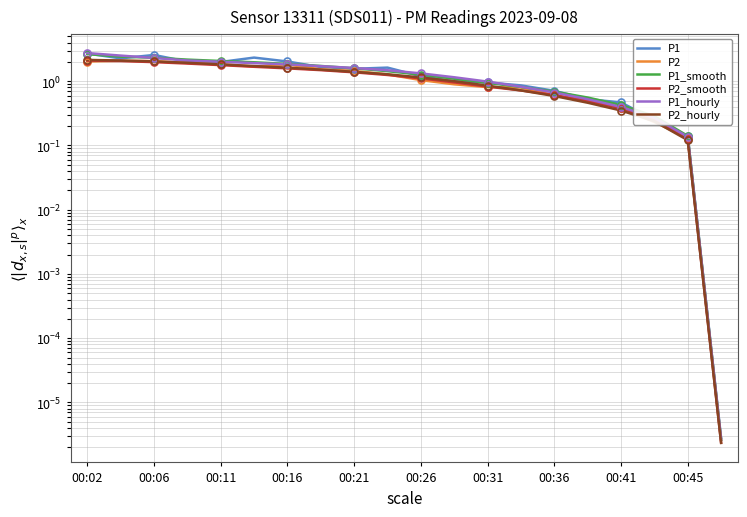

True or false: P1_hourly has more than 1 points higher than both neighbors.

False